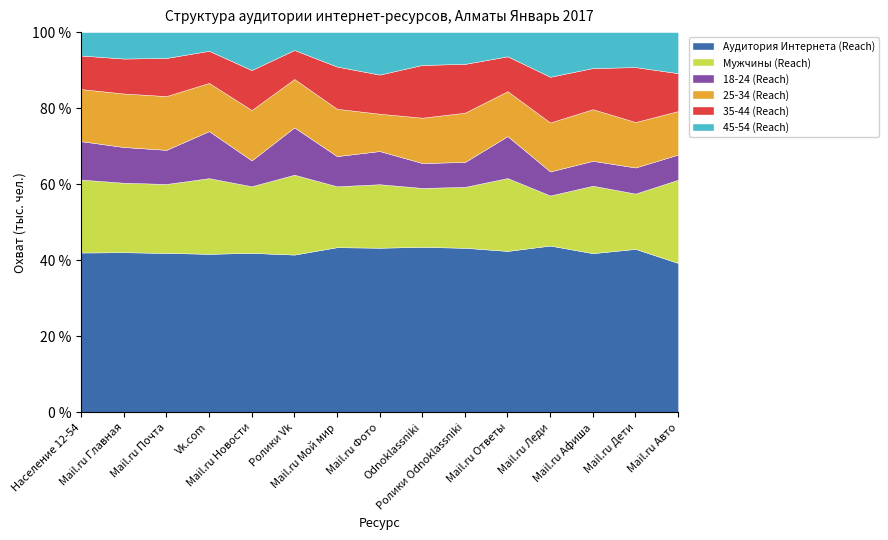

Reading left to right, extract all data points from this chart.

Аудитория Интернета (Reach): Население 12-54=931.6	Mail.ru Главная=740.1	Mail.ru Почта=684.7	Vk.com=640.1	Mail.ru Новости=446.1	Ролики Vk=413.7	Mail.ru Мой мир=323.5	Mail.ru Фото=177.5	Odnoklassniki=310.9	Ролики Odnoklassniki=282.1	Mail.ru Ответы=281.4	Mail.ru Леди=244.2	Mail.ru Афиша=237.8	Mail.ru Дети=181.8	Mail.ru Авто=181.1
Мужчины (Reach): Население 12-54=425.5	Mail.ru Главная=321.4	Mail.ru Почта=296.4	Vk.com=305.7	Mail.ru Новости=186.5	Ролики Vk=209.6	Mail.ru Мой мир=119.5	Mail.ru Фото=68.5	Odnoklassniki=110.9	Ролики Odnoklassniki=104.5	Mail.ru Ответы=127.1	Mail.ru Леди=73.4	Mail.ru Афиша=100.9	Mail.ru Дети=61.6	Mail.ru Авто=100.9
18-24 (Reach): Население 12-54=223.9	Mail.ru Главная=165.1	Mail.ru Почта=146.5	Vk.com=190.0	Mail.ru Новости=72.3	Ролики Vk=124.0	Mail.ru Мой мир=59.0	Mail.ru Фото=35.8	Odnoklassniki=46.8	Ролики Odnoklassniki=42.6	Mail.ru Ответы=73.1	Mail.ru Леди=35.2	Mail.ru Афиша=37.2	Mail.ru Дети=29.0	Mail.ru Авто=30.5
25-34 (Reach): Население 12-54=303.8	Mail.ru Главная=247.5	Mail.ru Почта=231.1	Vk.com=194.8	Mail.ru Новости=140.9	Ролики Vk=127.1	Mail.ru Мой мир=92.8	Mail.ru Фото=40.3	Odnoklassniki=85.3	Ролики Odnoklassniki=84.5	Mail.ru Ответы=78.4	Mail.ru Леди=71.8	Mail.ru Афиша=77.2	Mail.ru Дети=50.6	Mail.ru Авто=52.8
35-44 (Reach): Население 12-54=195.8	Mail.ru Главная=161.6	Mail.ru Почта=163.8	Vk.com=129.7	Mail.ru Новости=111.9	Ролики Vk=76.0	Mail.ru Мой мир=82.7	Mail.ru Фото=42.2	Odnoklassniki=99.2	Ролики Odnoklassniki=83.7	Mail.ru Ответы=60.8	Mail.ru Леди=67.0	Mail.ru Афиша=61.5	Mail.ru Дети=61.1	Mail.ru Авто=45.9
45-54 (Reach): Население 12-54=136.4	Mail.ru Главная=122.2	Mail.ru Почта=111.1	Vk.com=75.5	Mail.ru Новости=106.2	Ролики Vk=46.9	Mail.ru Мой мир=67.5	Mail.ru Фото=45.8	Odnoklassniki=61.7	Ролики Odnoklassniki=54.5	Mail.ru Ответы=42.2	Mail.ru Леди=65.4	Mail.ru Афиша=53.7	Mail.ru Дети=38.9	Mail.ru Авто=49.8